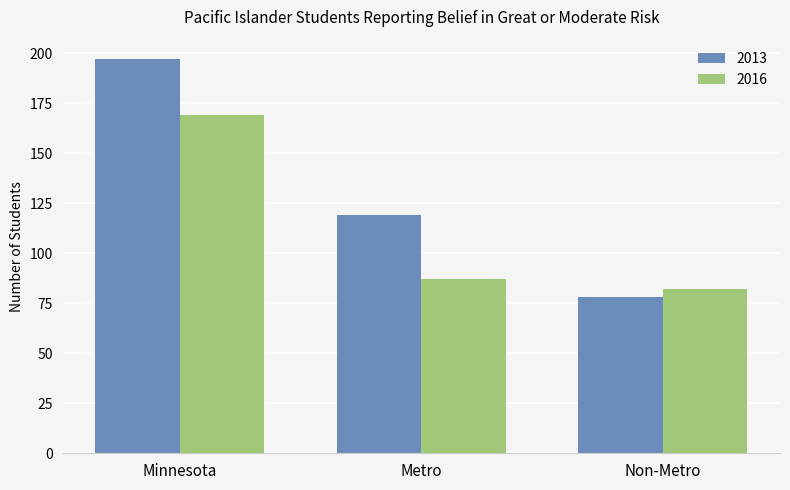

Is the value of 2013 at Non-Metro greater than the value of 2016 at Metro?

No